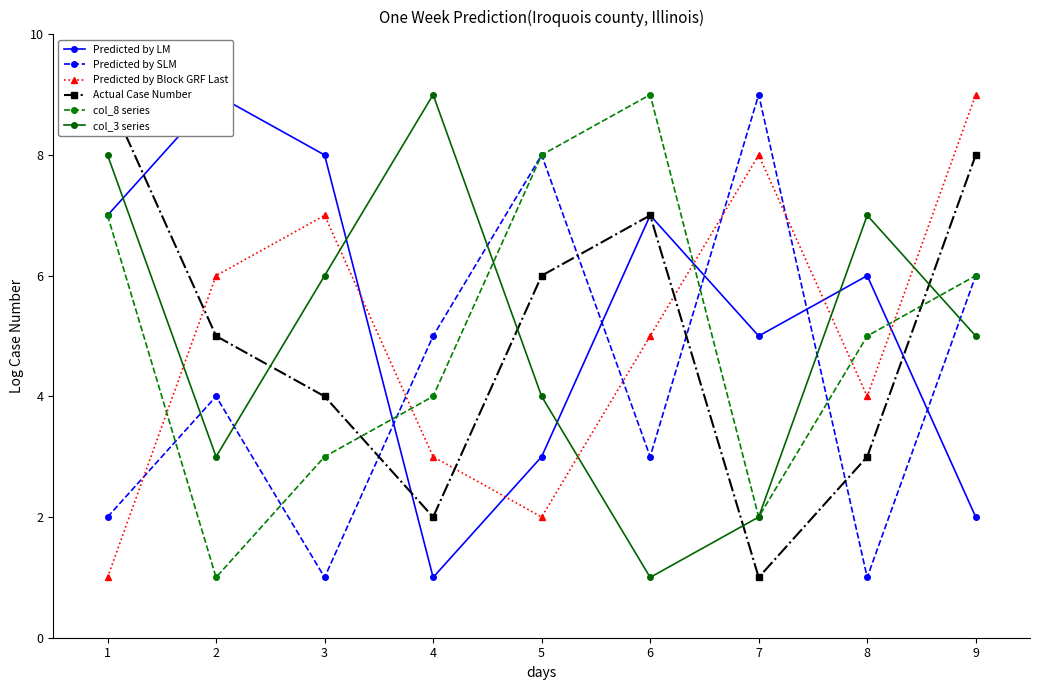

True or false: col_8 series and col_3 series cross at least once.

True